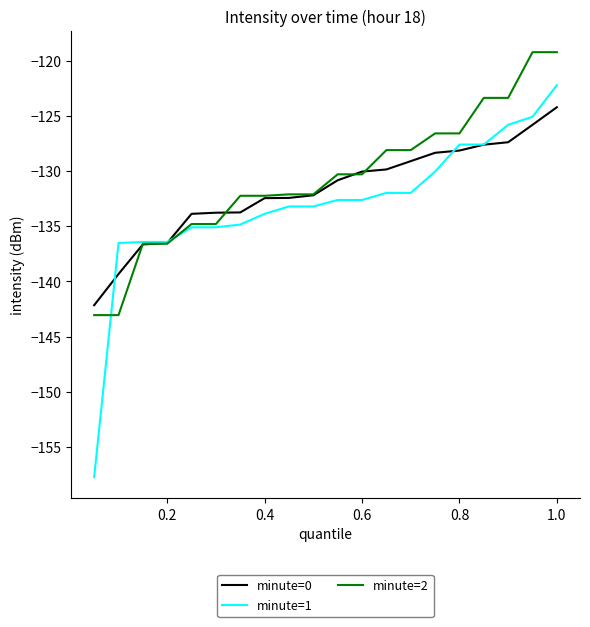

What is the maximum value for minute=0?

-124.2